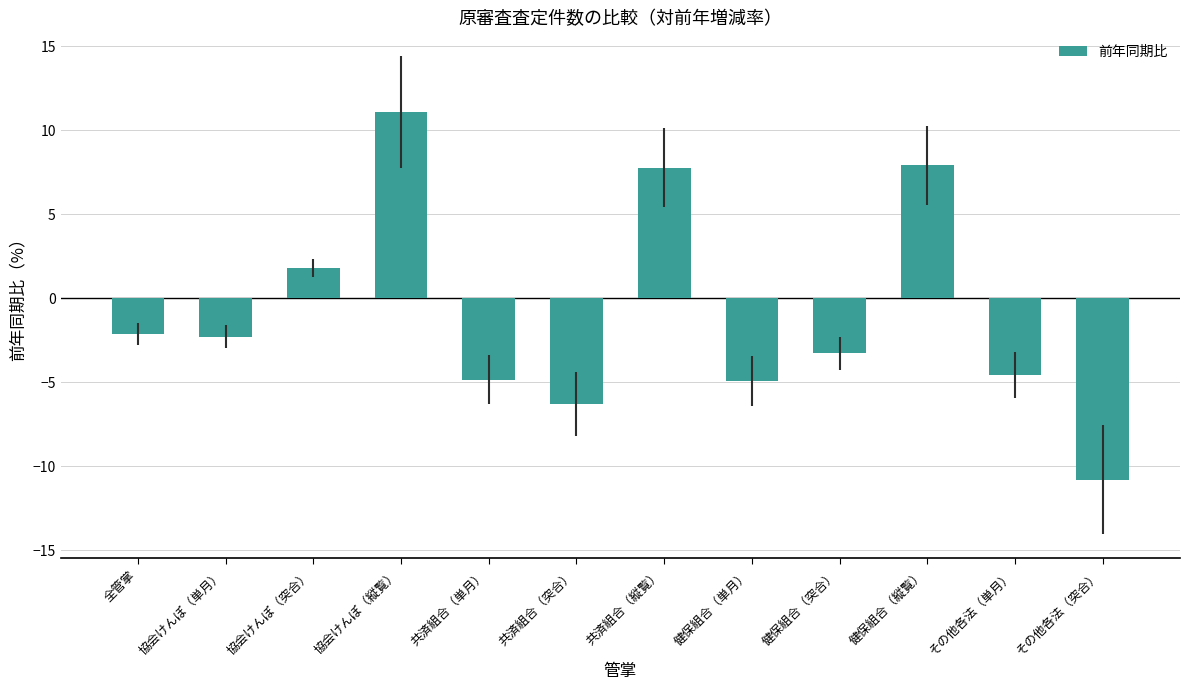

How many data points are less than -2?

8